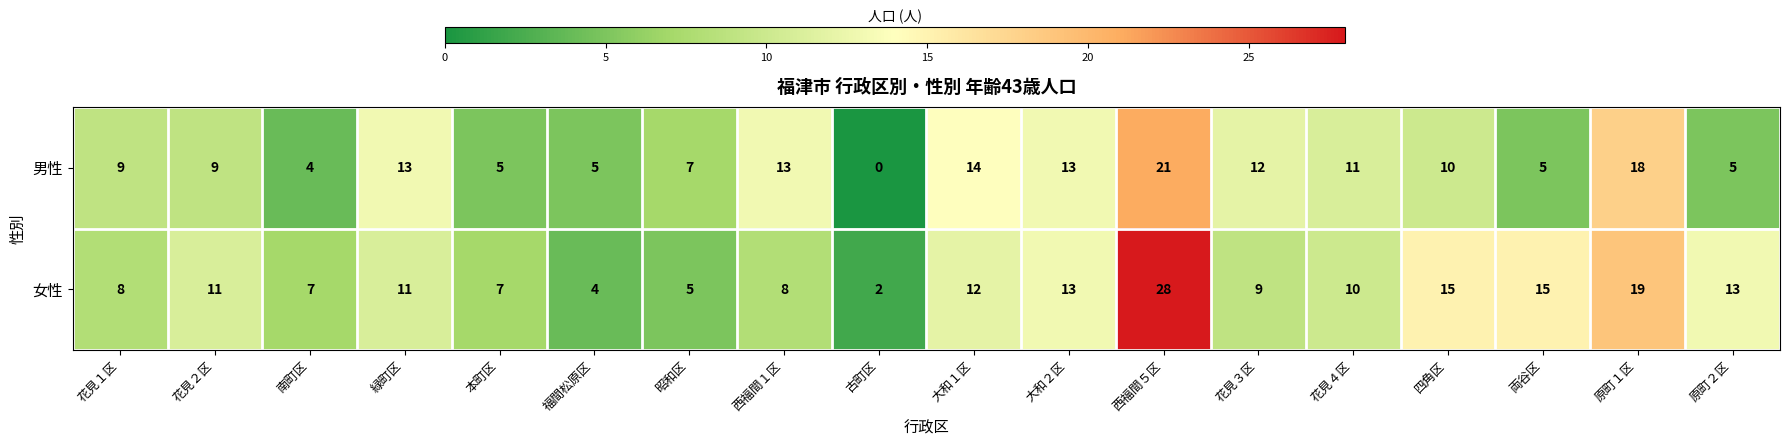

True or false: 女性 has a value of 11 at 花見２区.

True